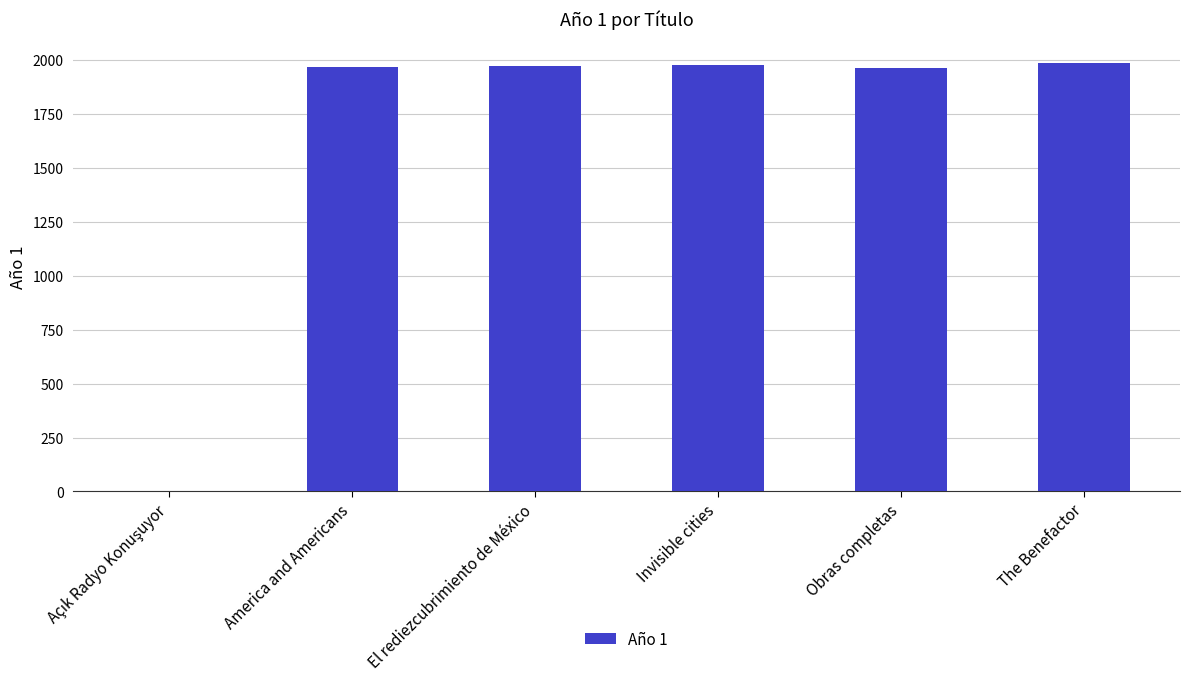

Approximately how many times larger is the value at Invisible cities compared to El rediezcubrimiento de México?

1.0